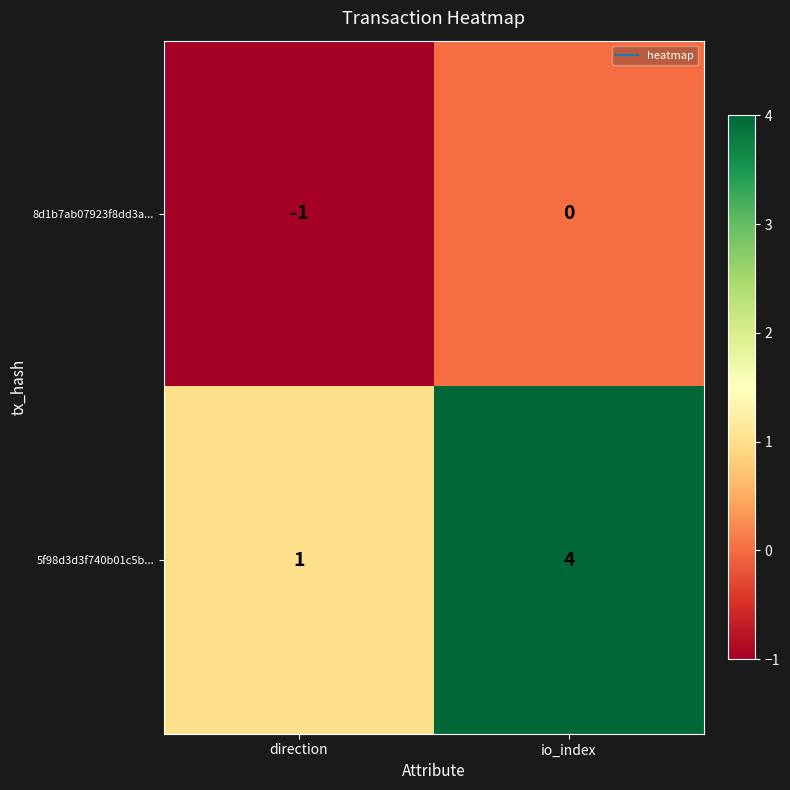

Which series has the largest total across all categories?

5f98d3d3f740b01c5b...